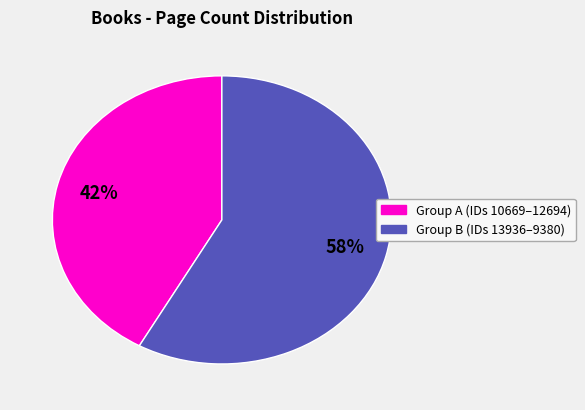

To the nearest percent, what is the average slice percentage?

50%